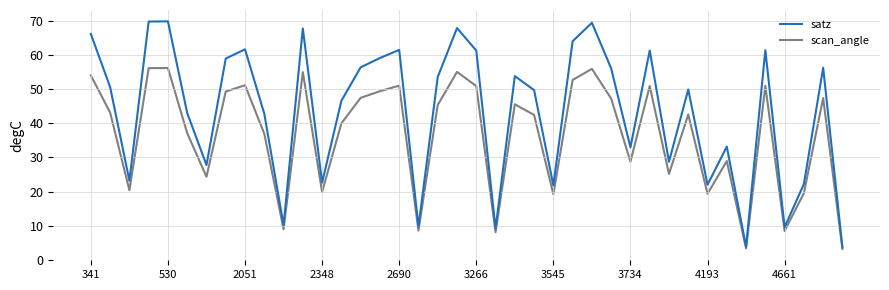

List the series in order of their overall mean, lowest first.

scan_angle, satz